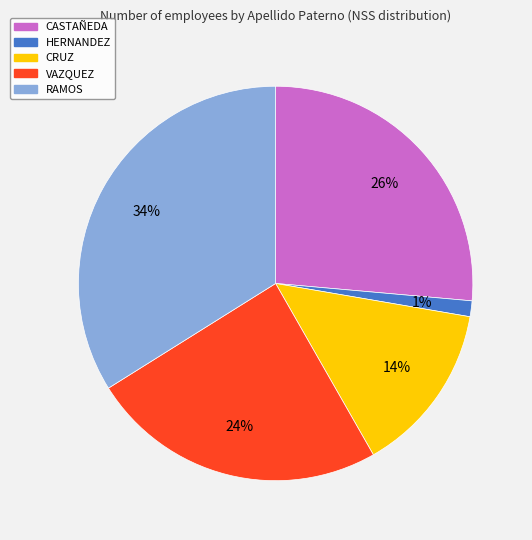

To the nearest percent, what portion does HERNANDEZ represent?

1%